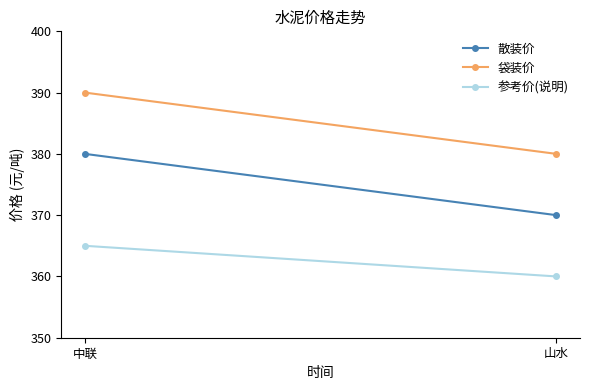

Reading left to right, transcribe all the data shown in this chart.

散装价: 380	370
袋装价: 390	380
参考价(说明): 365	360